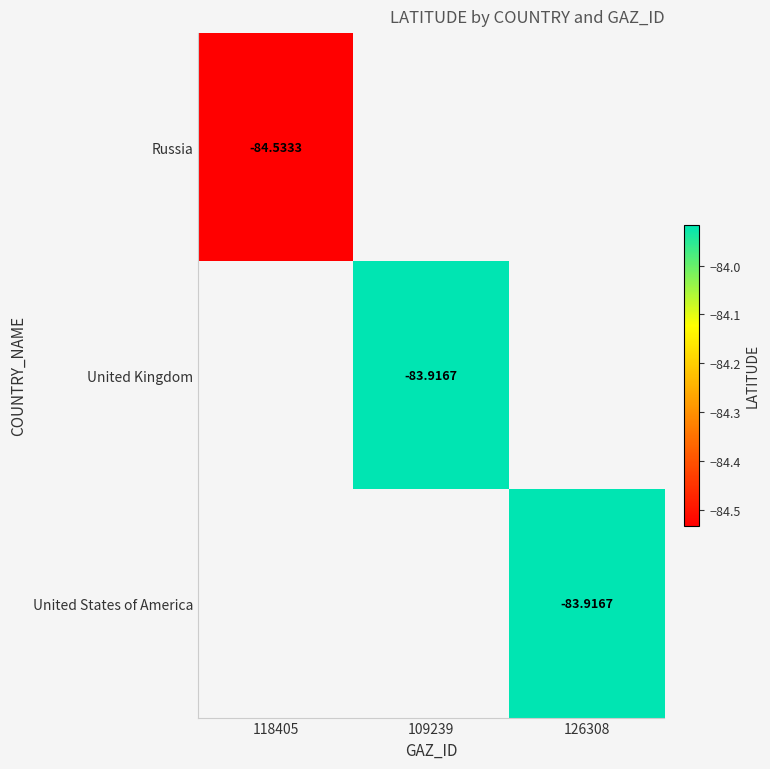

How many negative values does the United Kingdom series have?

1